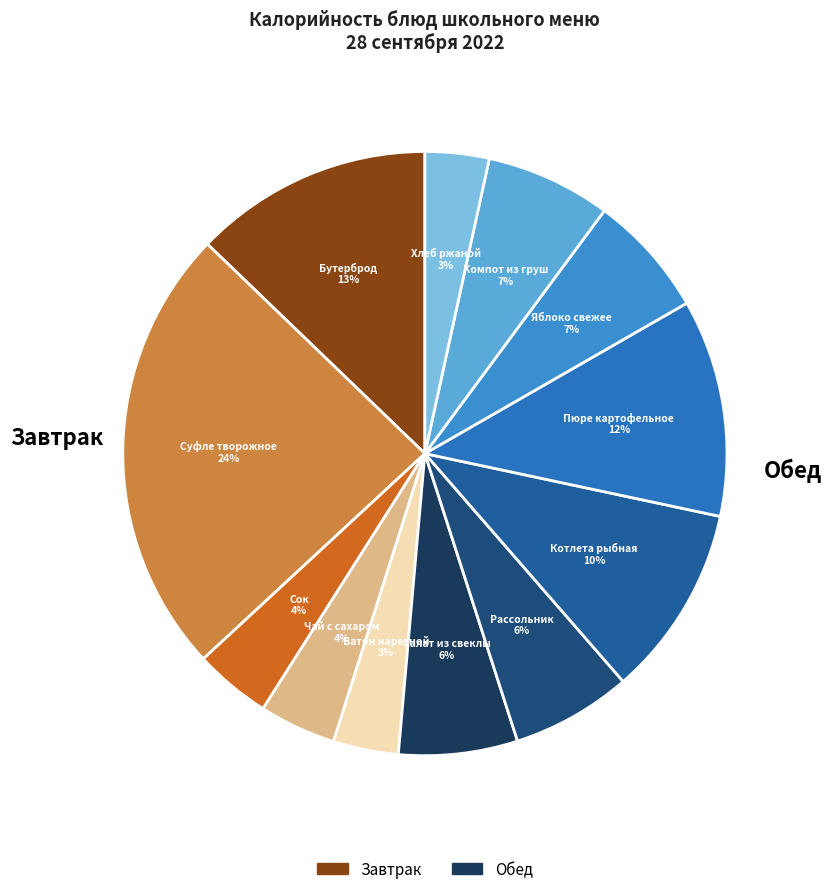

How many segments does this pie chart have?

12